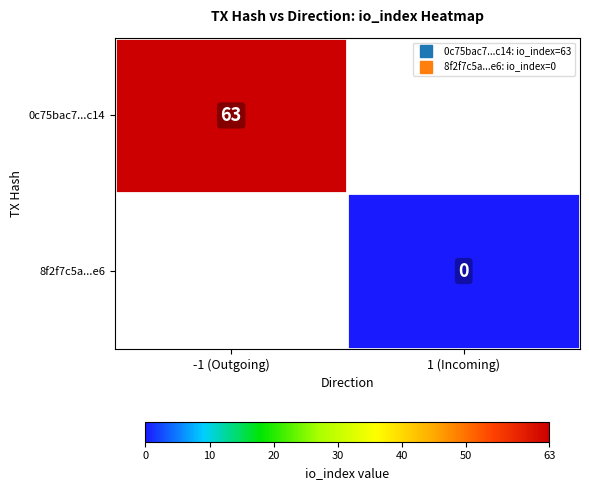

What is the greatest value displayed?

63.0